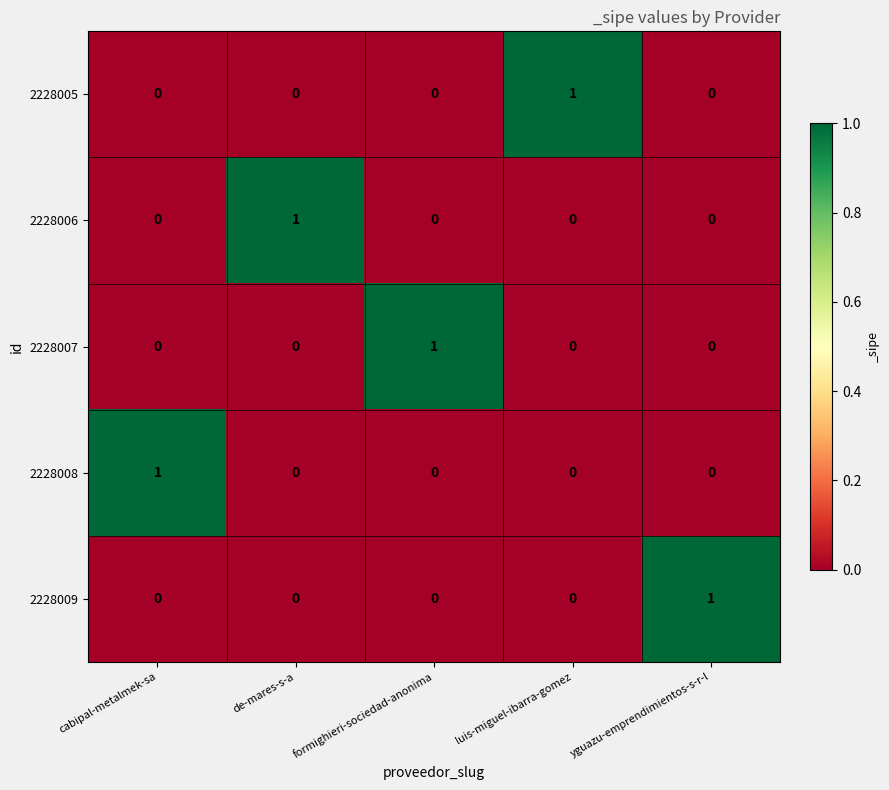

The value of 2228008 at formighieri-sociedad-anonima is 1. True or false?

False